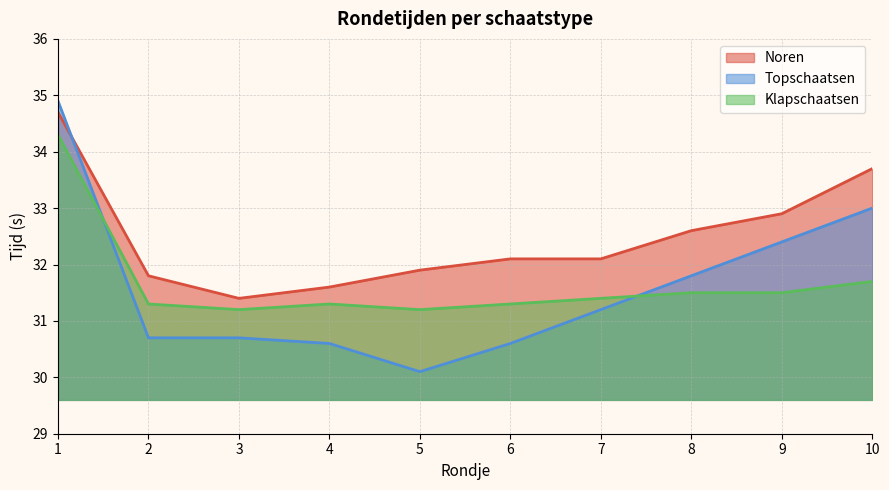

True or false: Klapschaatsen has more than 2 interior local peaks.

False